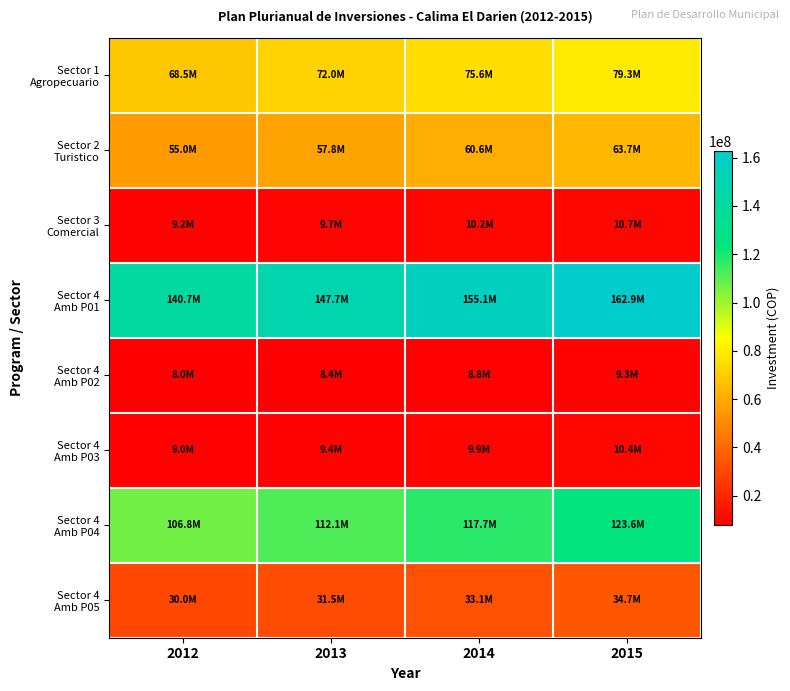

At how many categories does at least one series exceed 124380413?

4